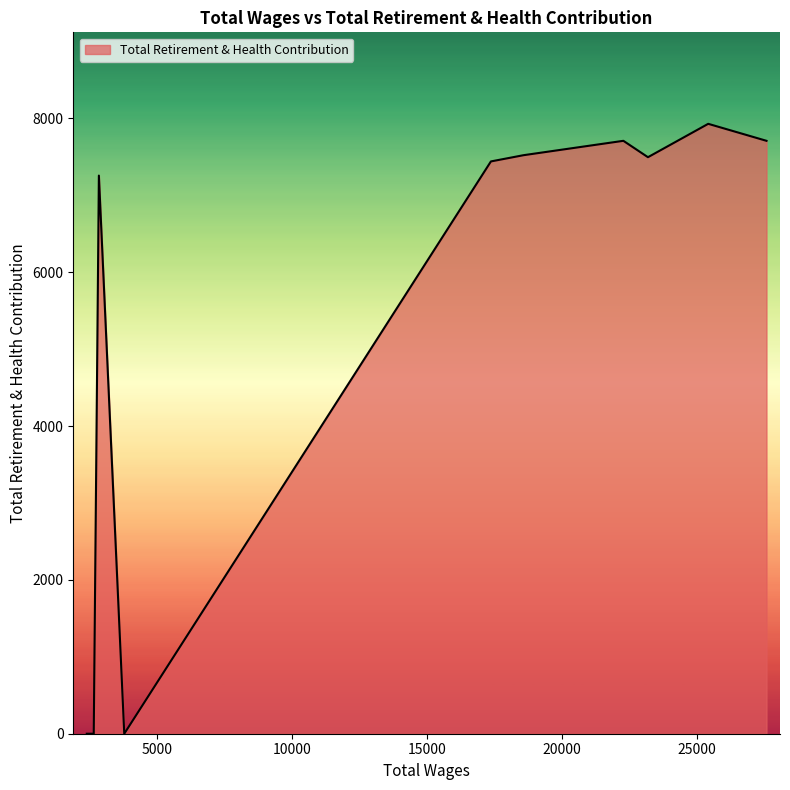

What is the difference between the maximum and minimum values?

7930